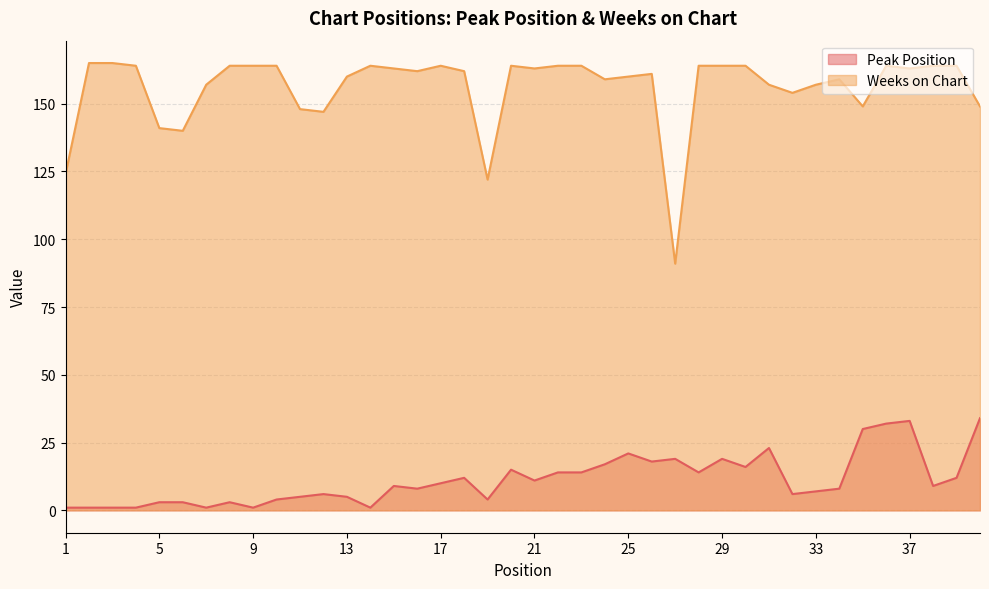

List the series in order of their overall mean, highest first.

Weeks on Chart, Peak Position